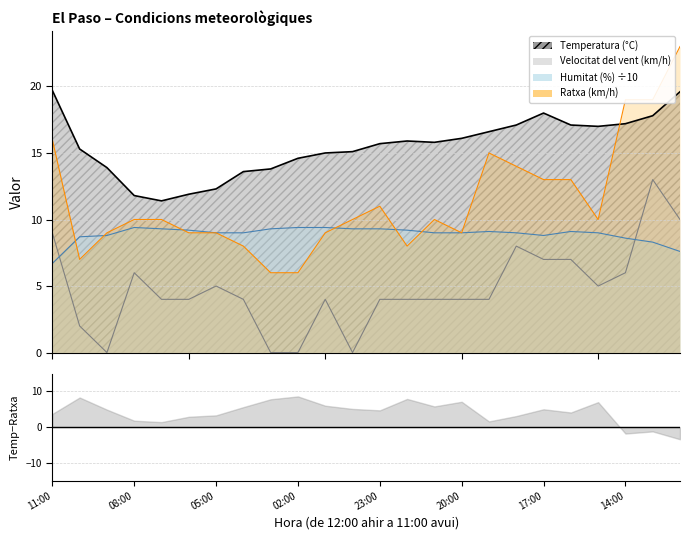

True or false: Ratxa (km/h) has more than 0 points higher than both neighbors.

True